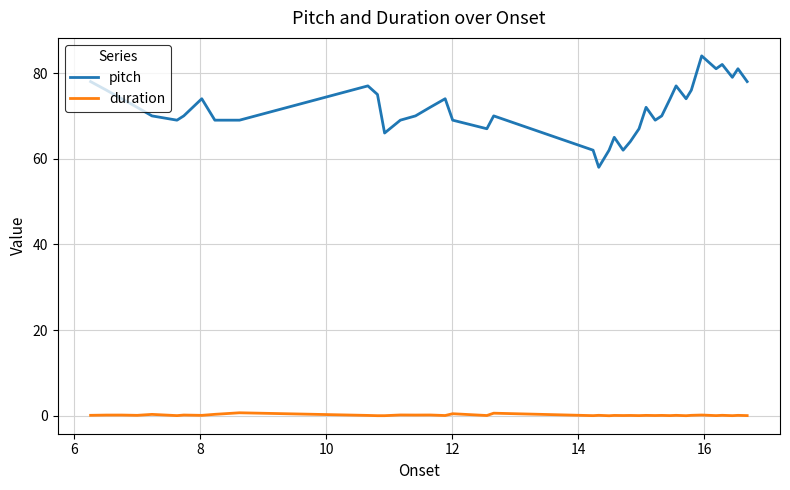

In pitch, how many points are higher than both neighbors (excluding endpoints)?

10